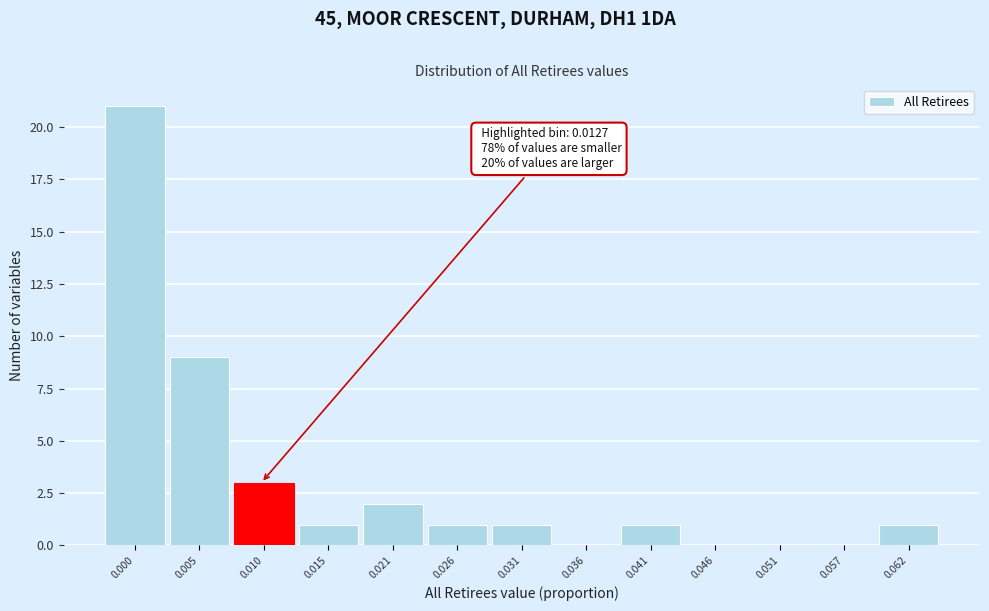

Reading left to right, what are all the values shown in this chart?

0.000=21	0.005=9	0.010=3	0.015=1	0.021=2	0.026=1	0.031=1	0.036=0	0.041=1	0.046=0	0.051=0	0.057=0	0.062=1